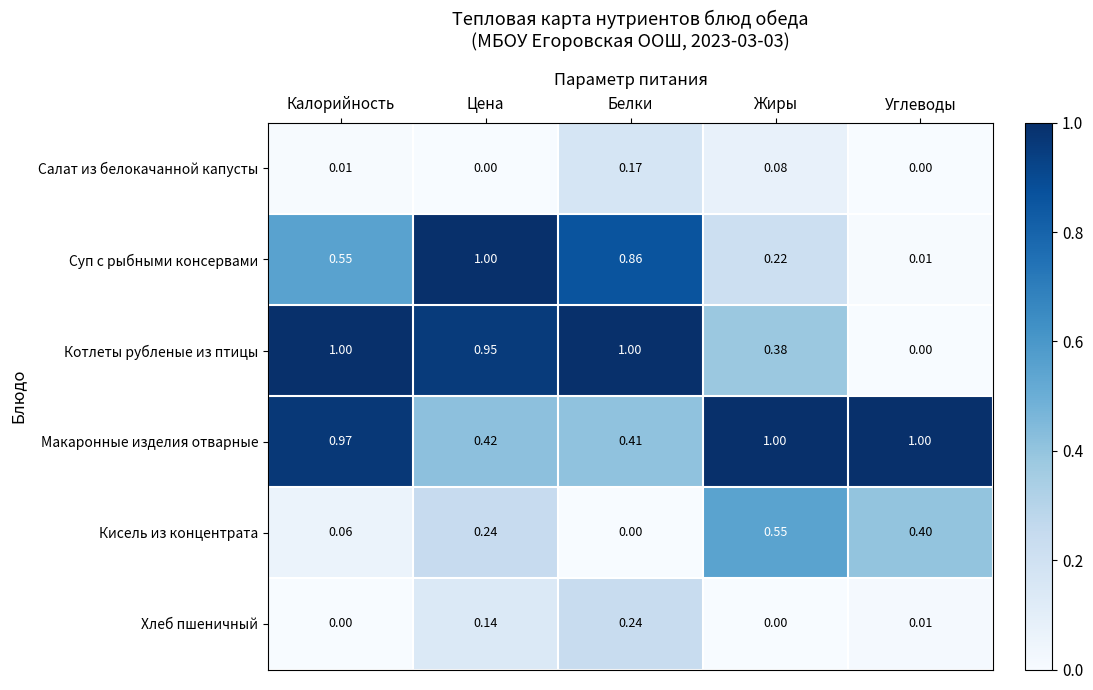

At Белки, list the series in order from smallest to largest.

Кисель из концентрата, Салат из белокачанной капусты, Хлеб пшеничный, Макаронные изделия отварные, Суп с рыбными консервами, Котлеты рубленые из птицы